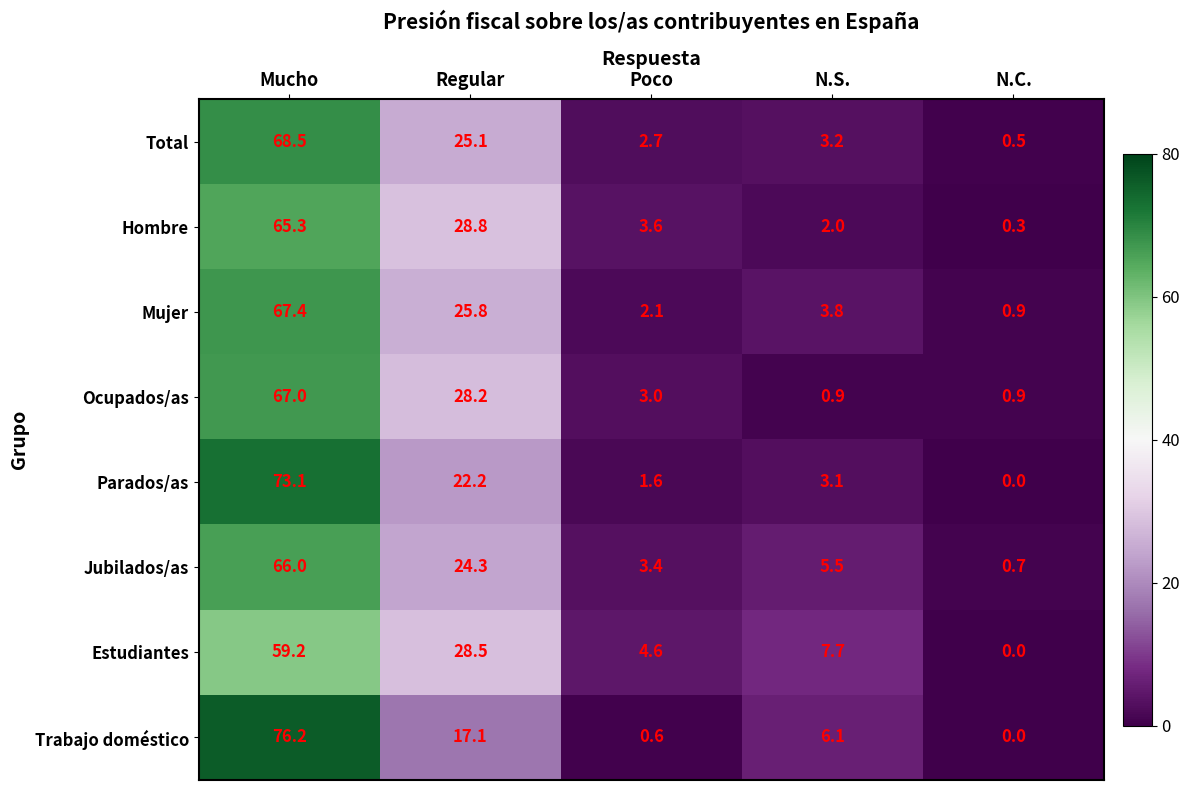

What is the sum of all Jubilados/as values?

99.9